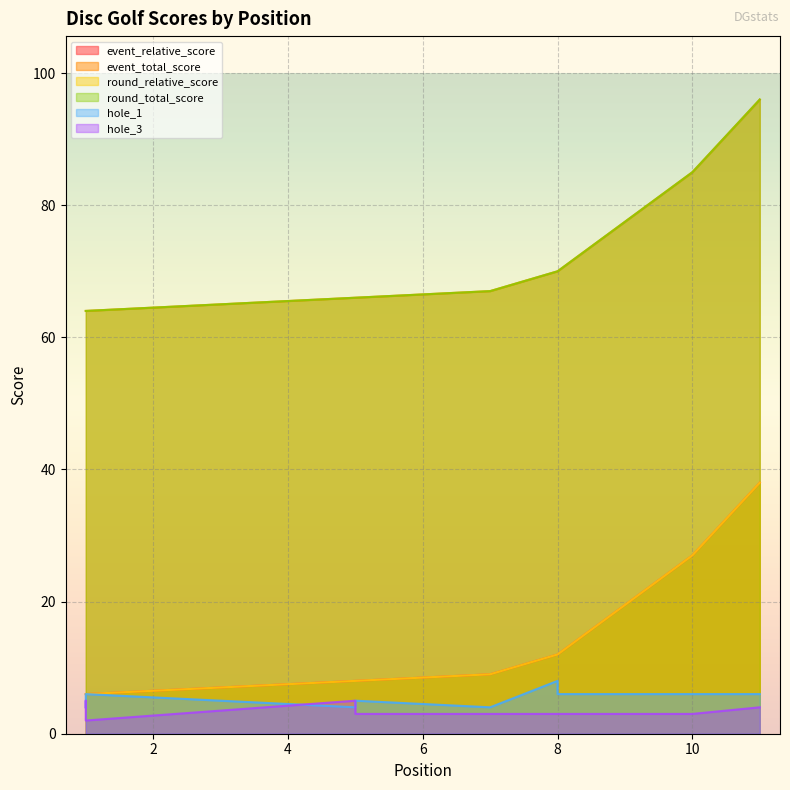

What is the maximum value for round_relative_score?

38